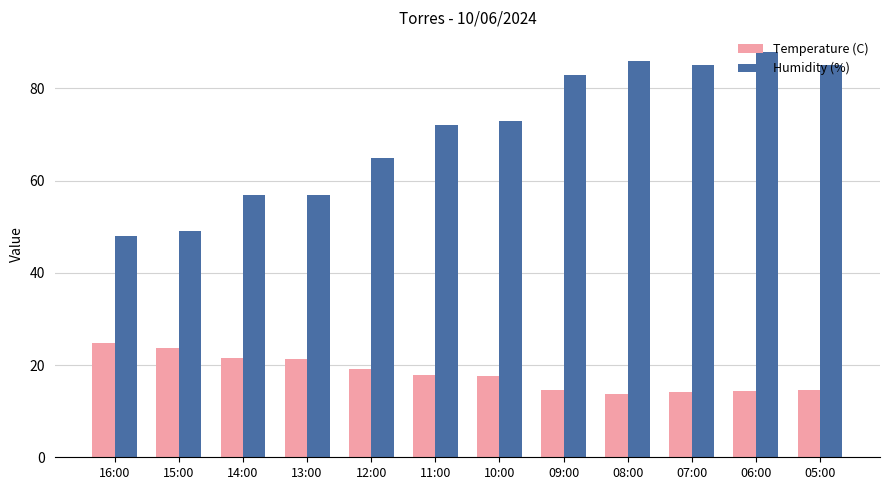

What is the label of the 4th bar from the right?

08:00